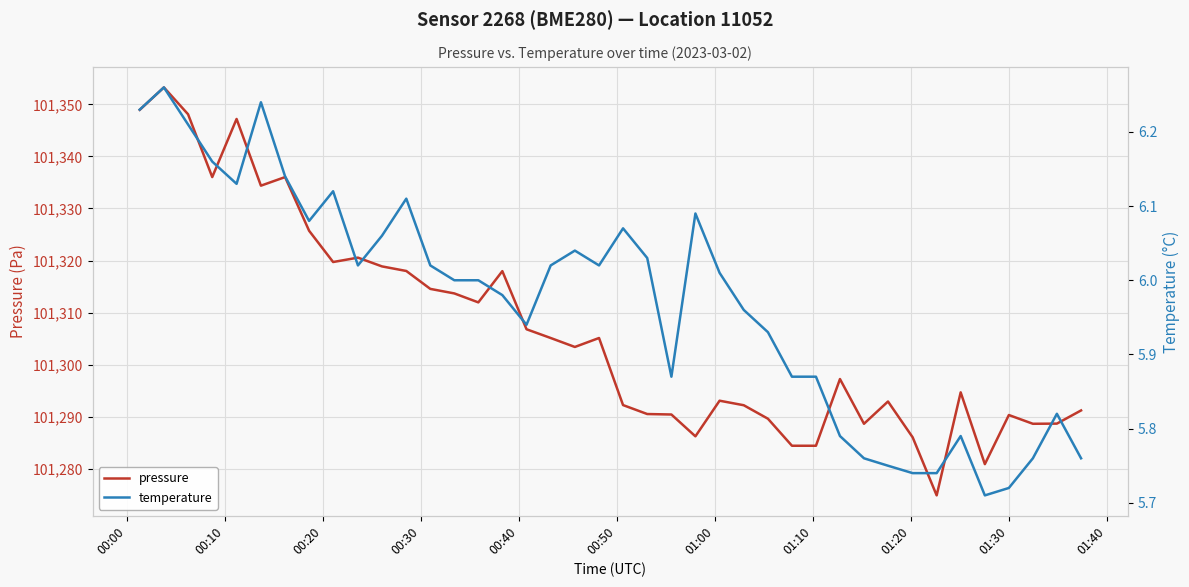

What is the lowest value of the pressure series?

101274.9